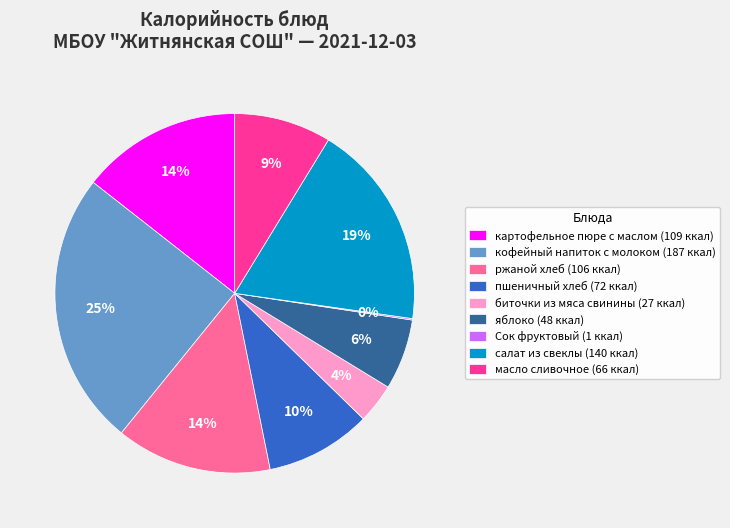

To the nearest percent, what is the difference between the largest and smallest slice percentages?

25%